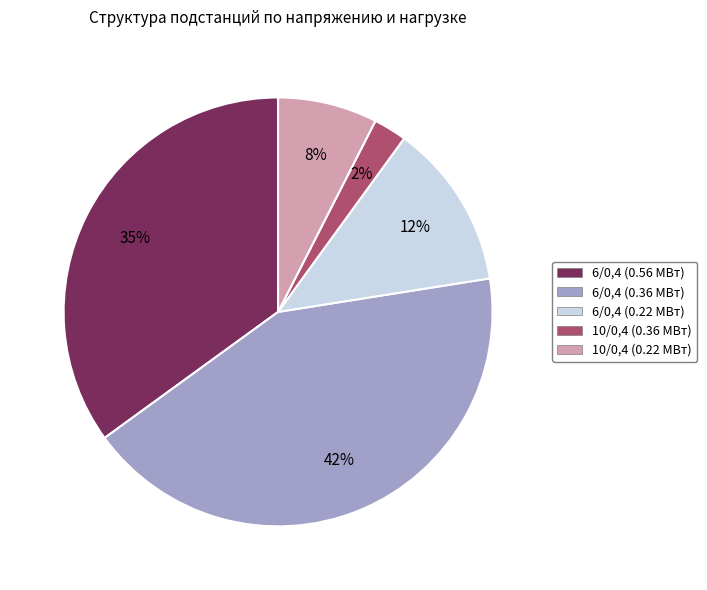

Rank the categories by value from highest to lowest.

6/0,4 (0.36 МВт), 6/0,4 (0.56 МВт), 6/0,4 (0.22 МВт), 10/0,4 (0.22 МВт), 10/0,4 (0.36 МВт)